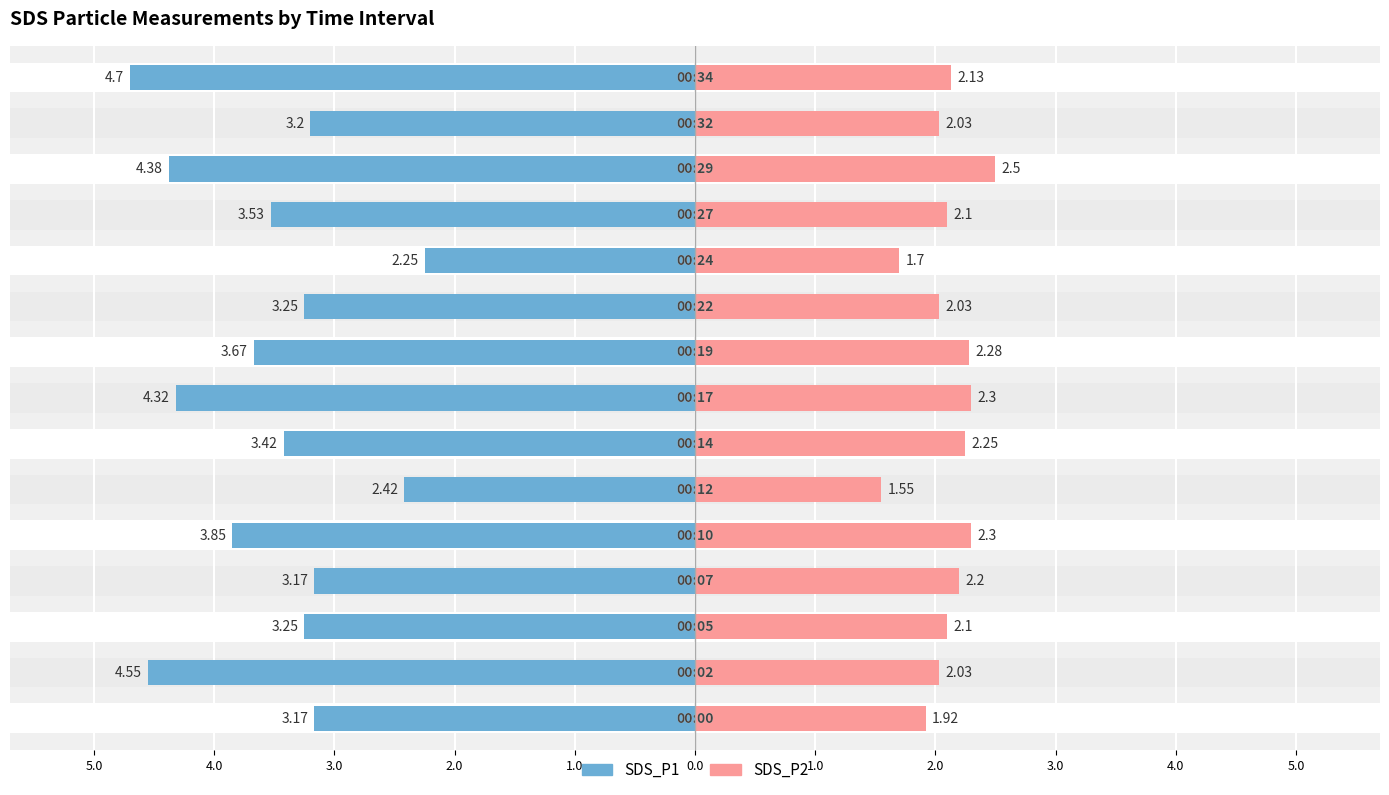

At how many categories does at least one series exceed -2?

15